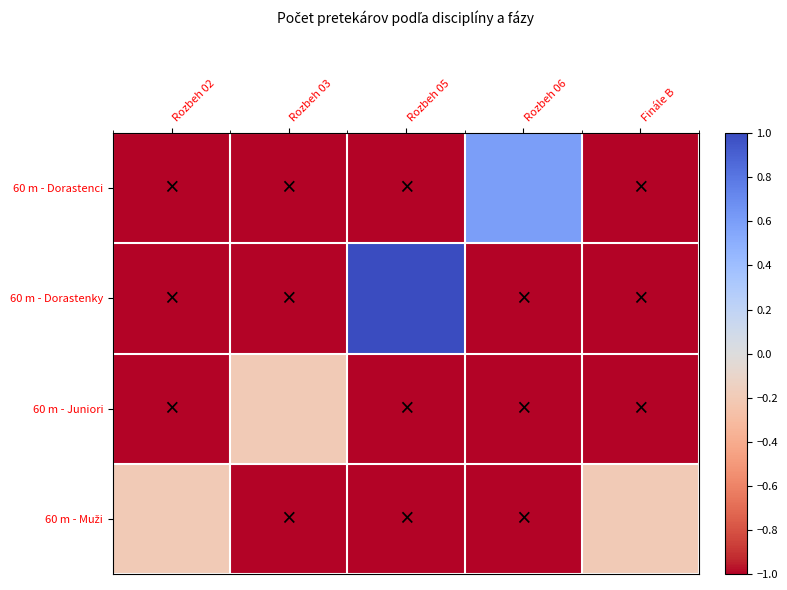

Which label corresponds to the smallest value in the chart?

Rozbeh 02